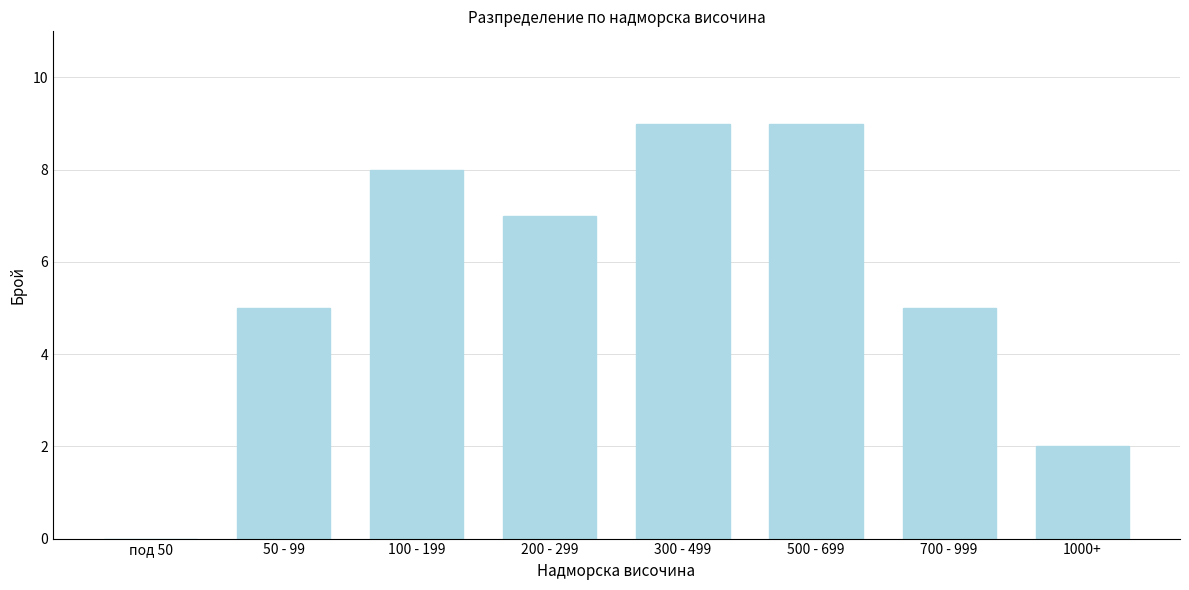

Reading left to right, transcribe all the data shown in this chart.

под 50=0	50 - 99=5	100 - 199=8	200 - 299=7	300 - 499=9	500 - 699=9	700 - 999=5	1000+=2